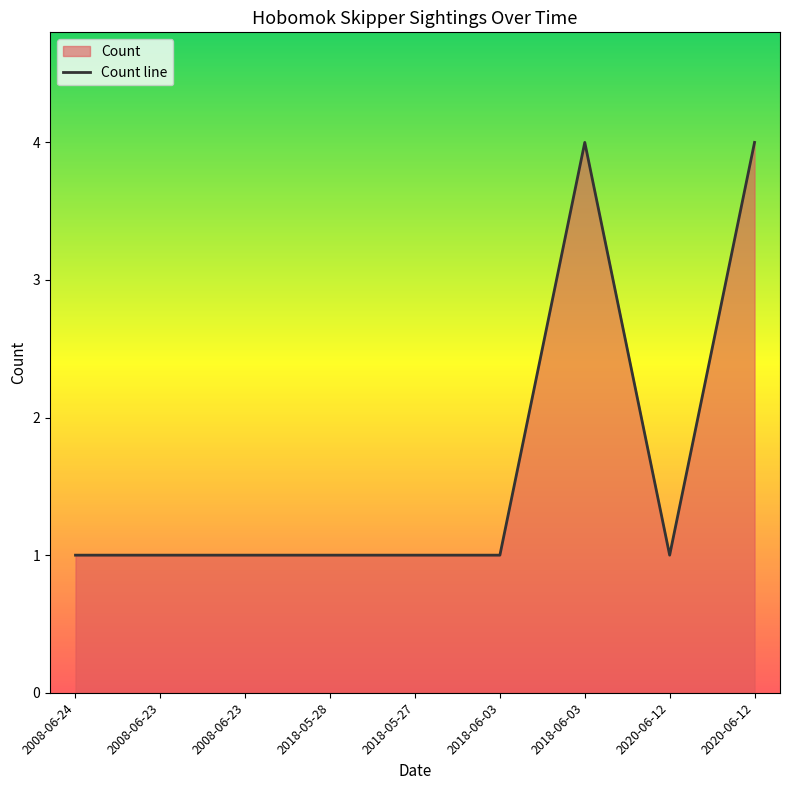

What is the greatest value displayed?

4